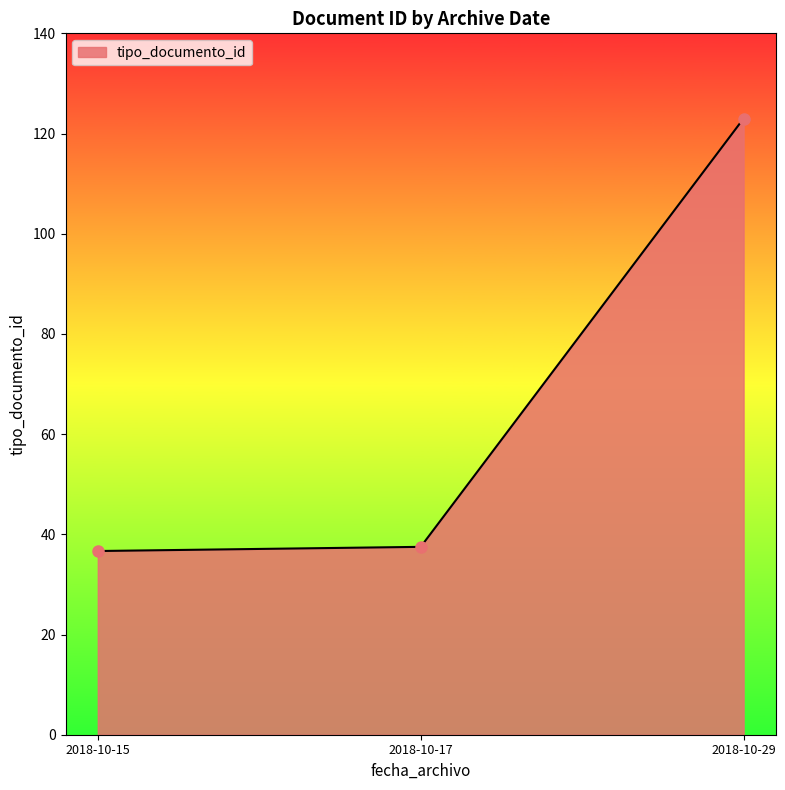

What is the smallest value displayed?

36.7